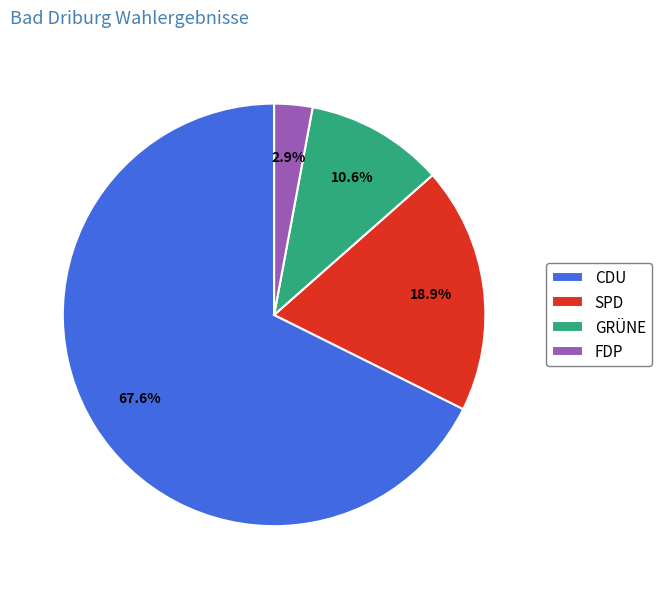

To the nearest percent, what is the difference between the GRÜNE and FDP slice percentages?

8%